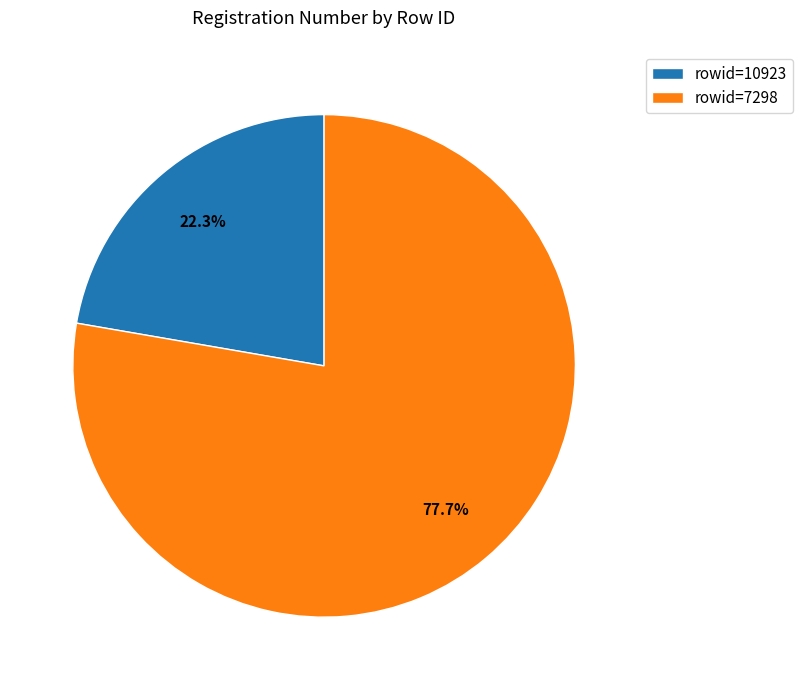

Approximately how many times larger is the value at rowid=7298 compared to rowid=10923?

3.5